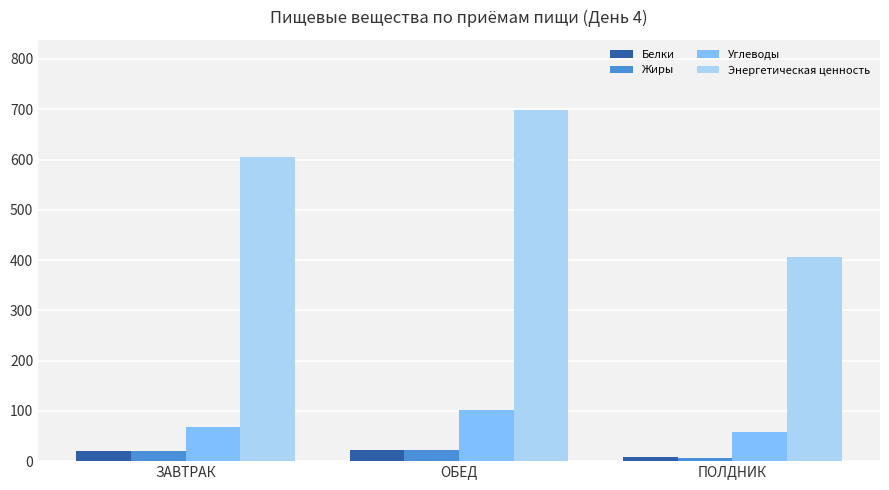

Which series changed the most between ЗАВТРАК and ПОЛДНИК?

Энергетическая ценность